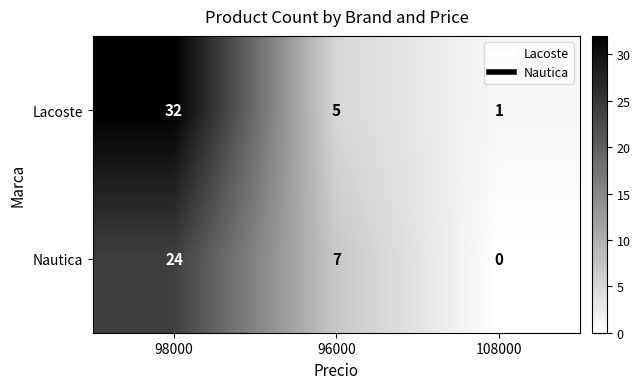

At which category does the chart reach its peak across all series?

98000